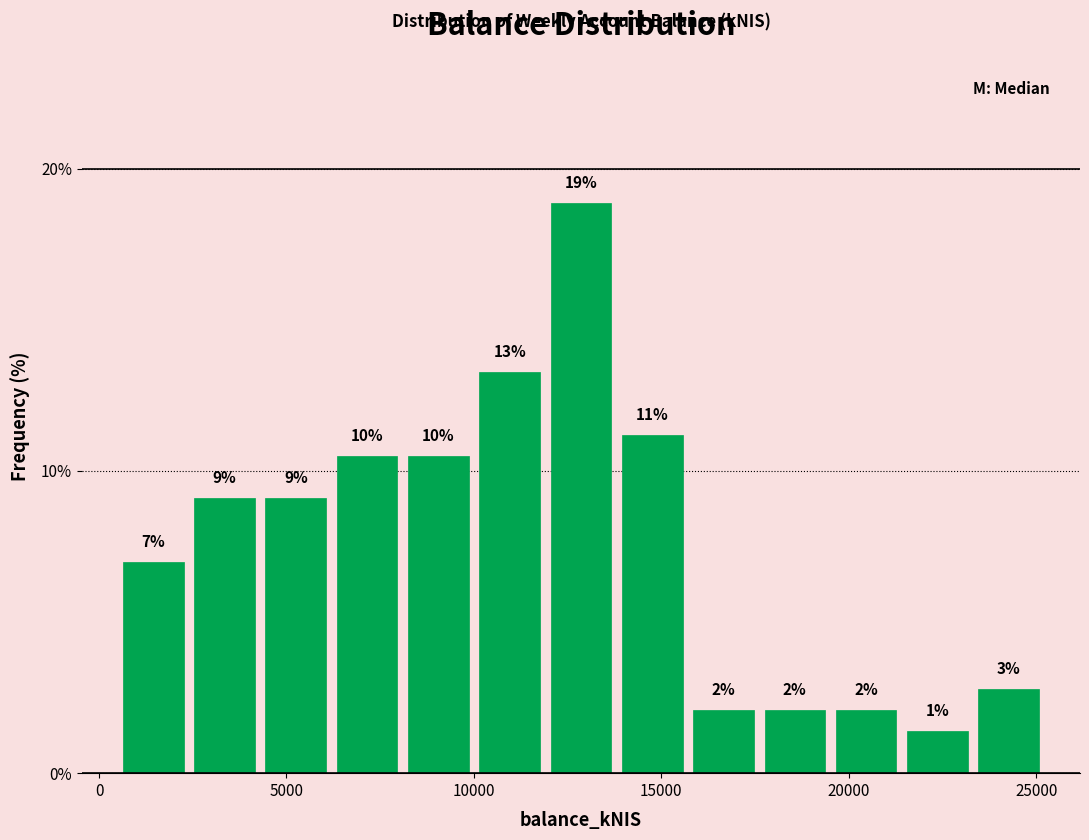

Around what value on the x-axis is the tallest bar? Give the approximate position of its centre, as read against the axis.

13000